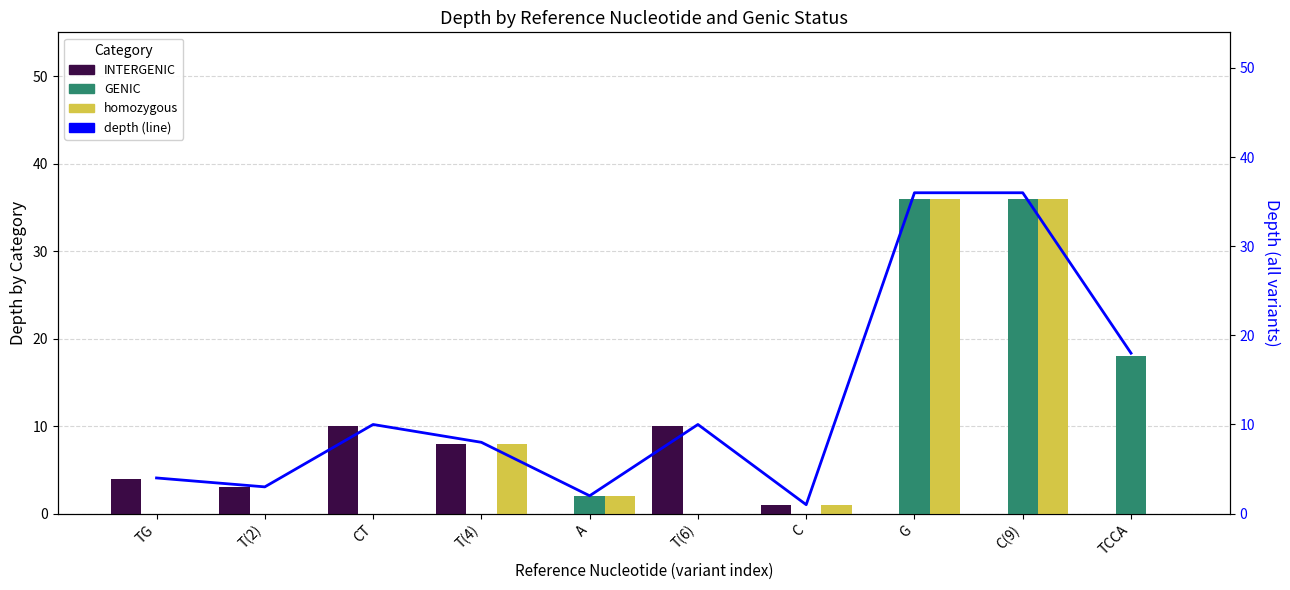

True or false: INTERGENIC has a value of -4 at TCCA.

False